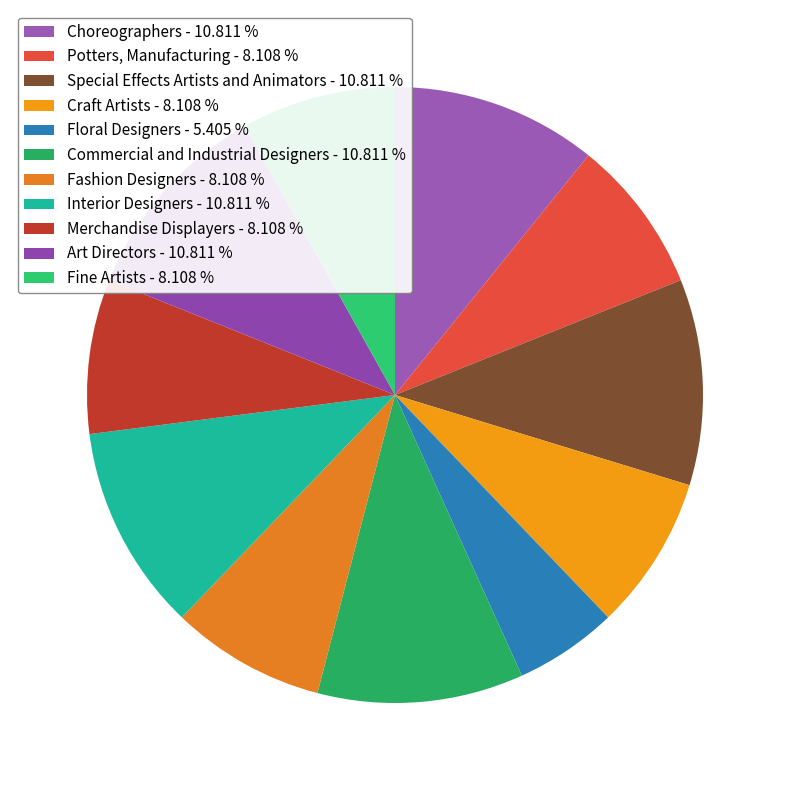

How many segments does this pie chart have?

11